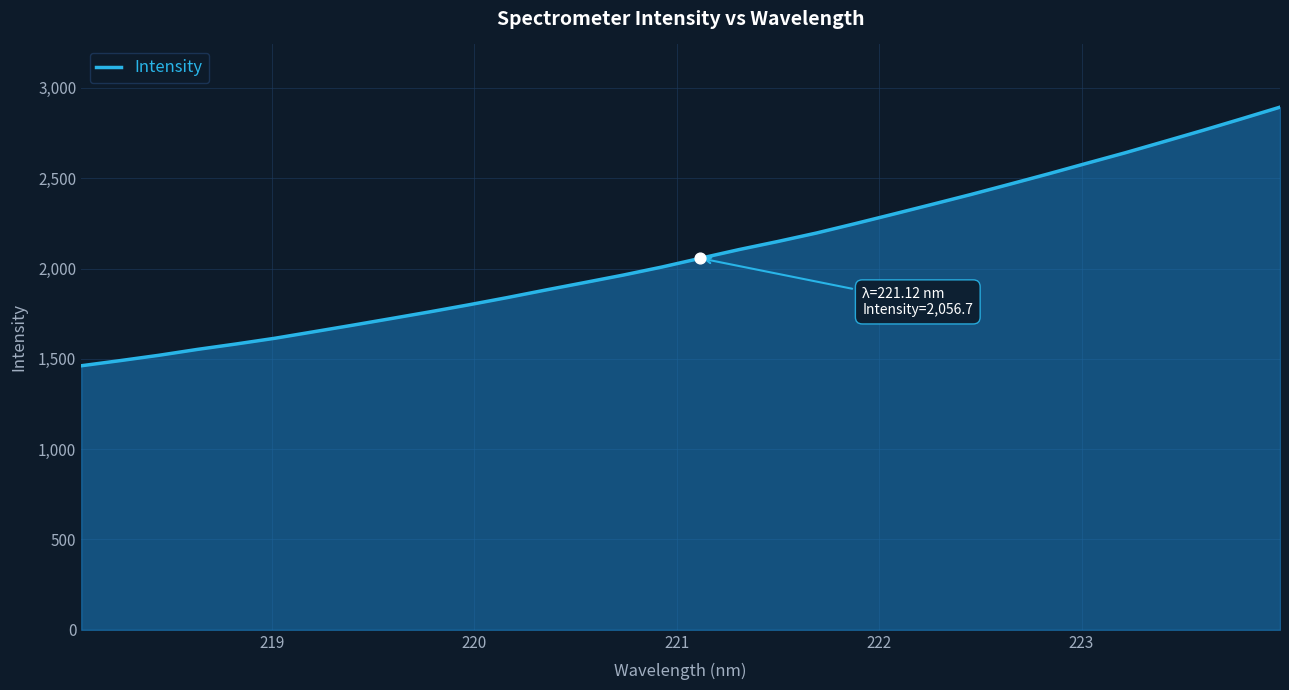

What is the difference between the maximum and minimum values?

1431.5